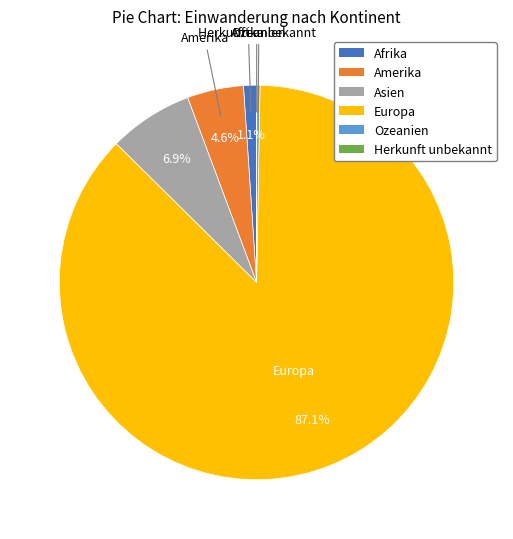

Which category has the biggest portion of the pie?

Europa